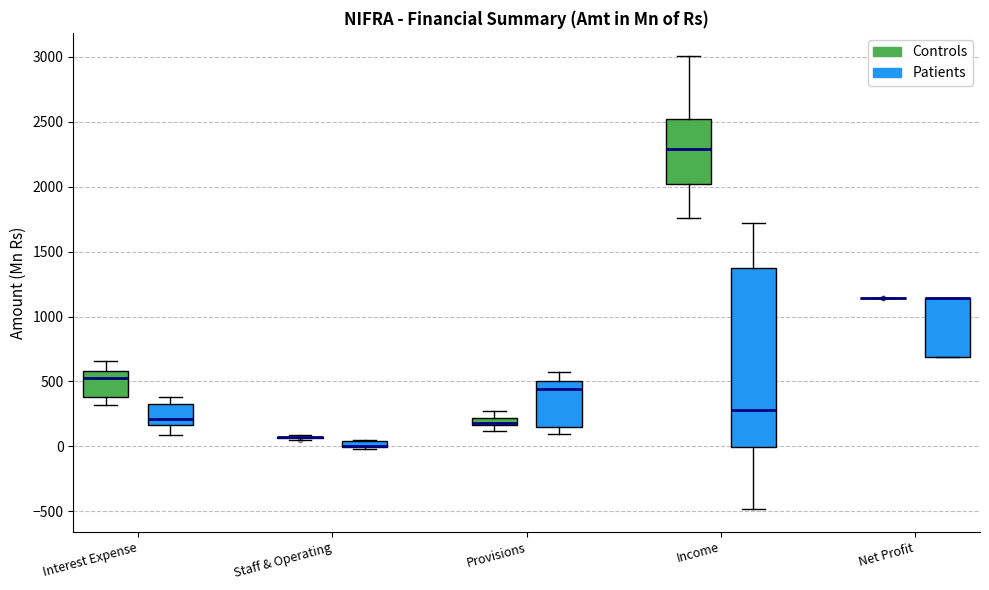

Which box is the tallest, from its lower edge to its upper edge?

Income (Patients)